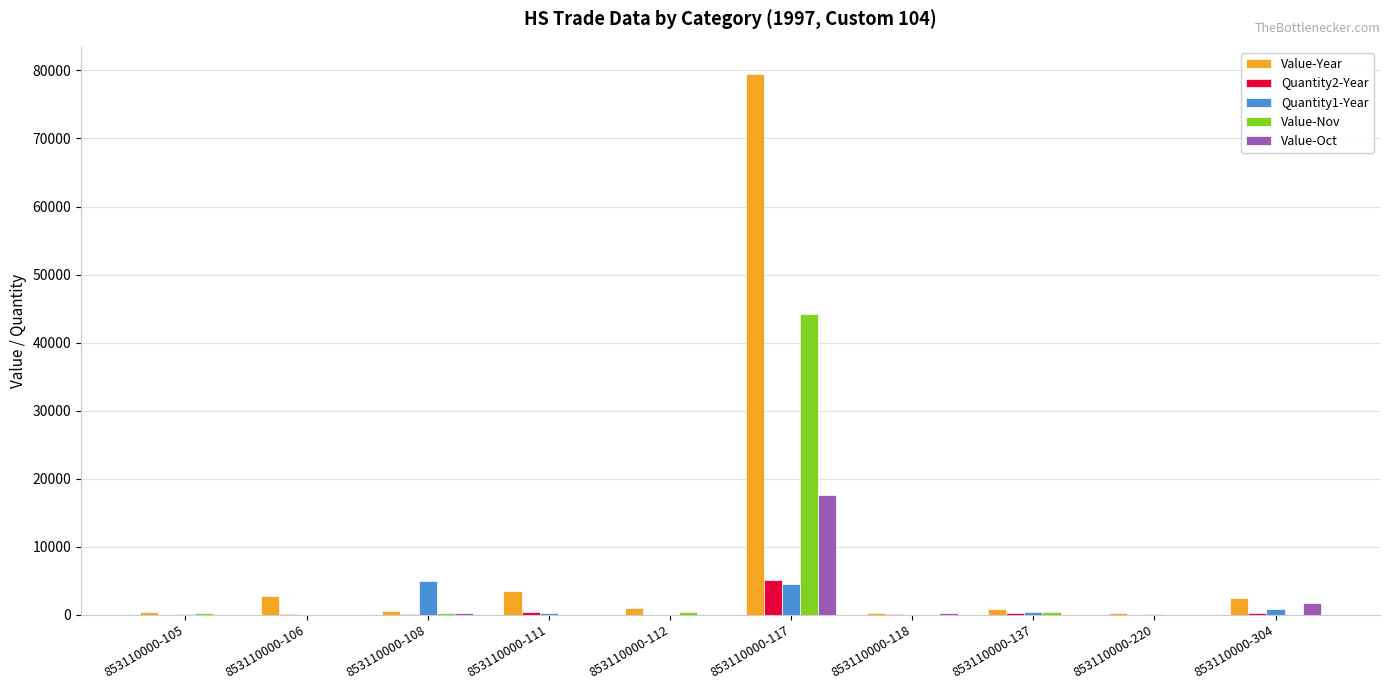

What is the maximum value for Value-Year?

79498